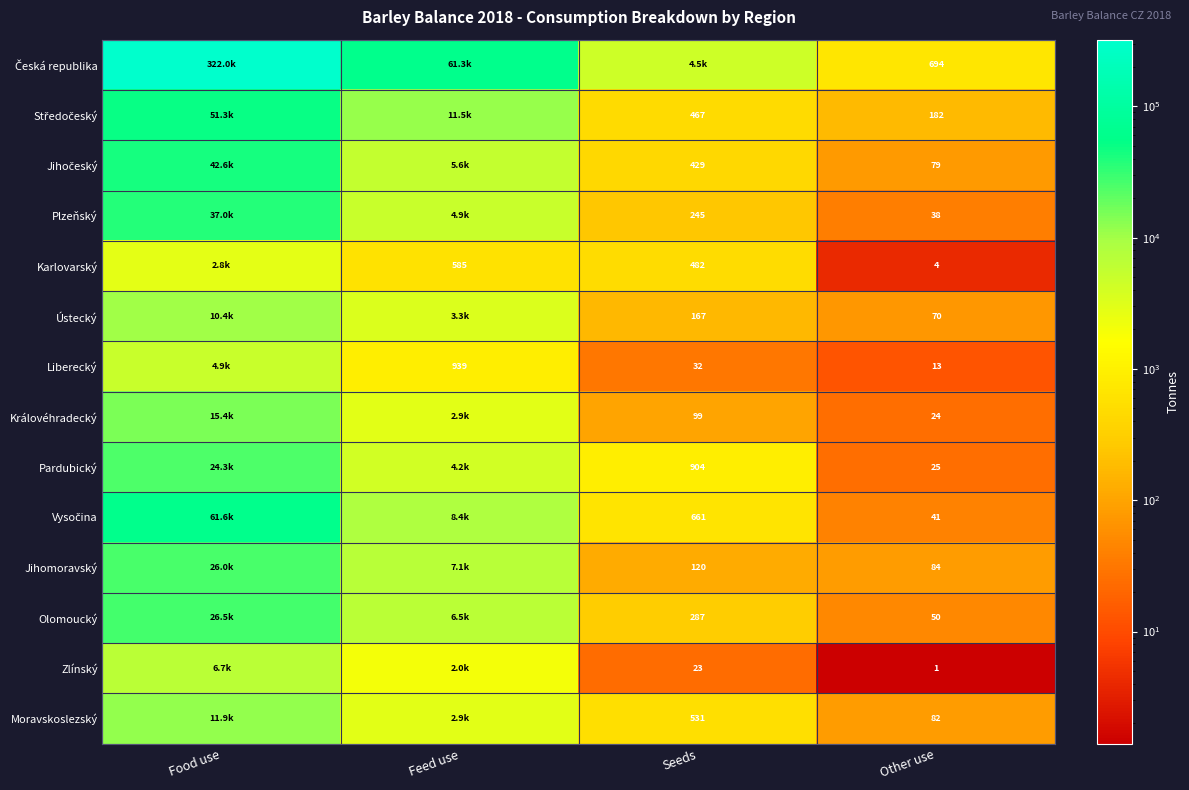

Where is Moravskoslezský nearest to the value 6003?

Feed use